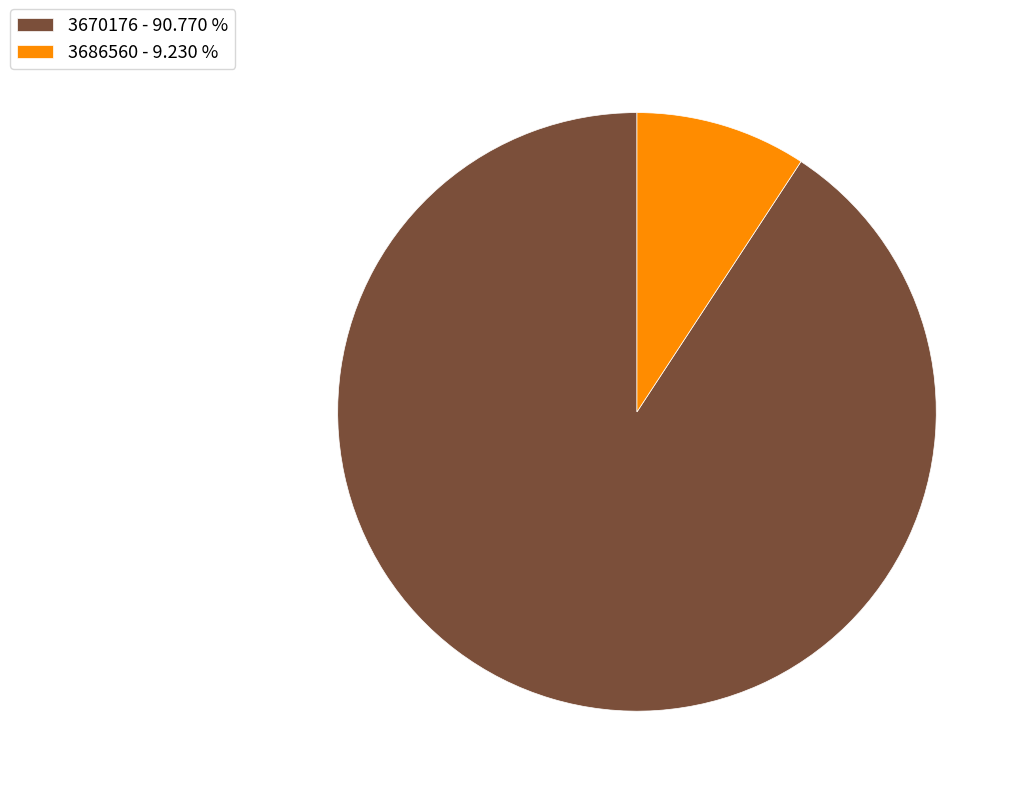

Rank the categories by value from highest to lowest.

3670176 - 90.770 %, 3686560 - 9.230 %